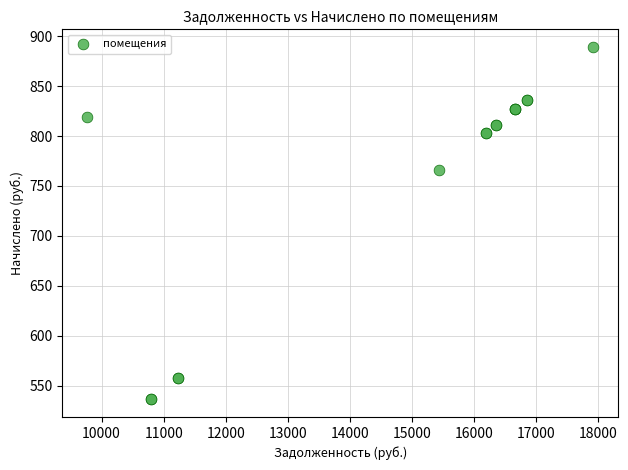

What Y value in the scatter plot is closest to 712?

766.4